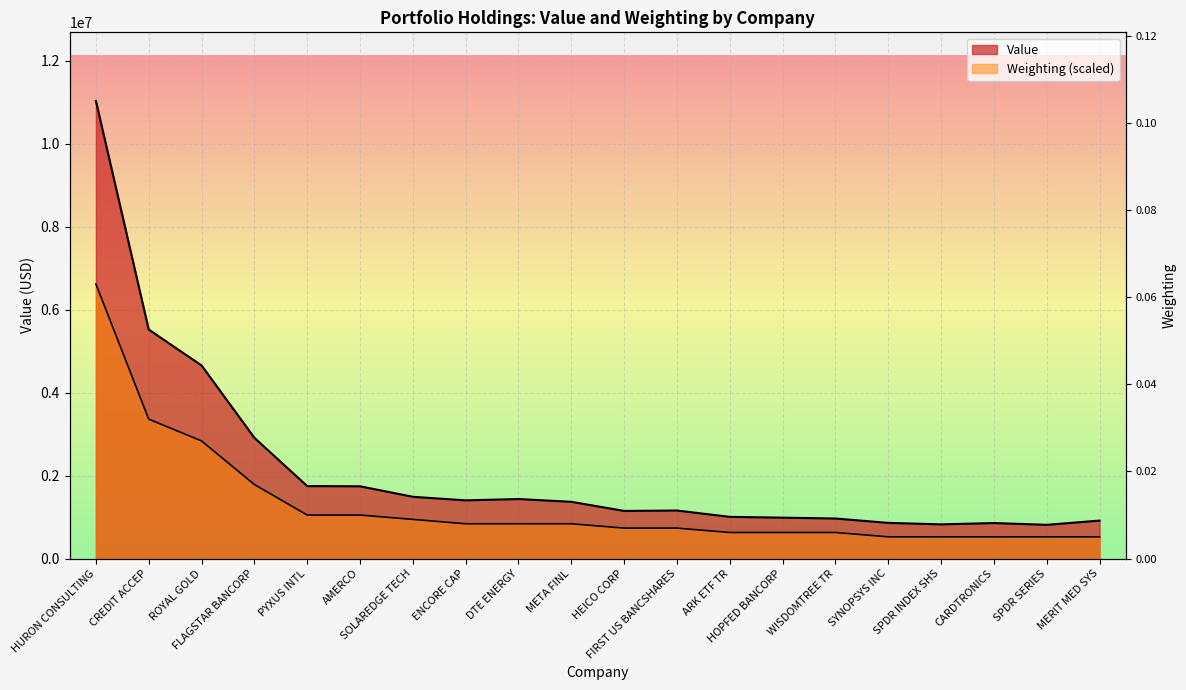

Read the Value value at WISDOMTREE TR.

967000.0